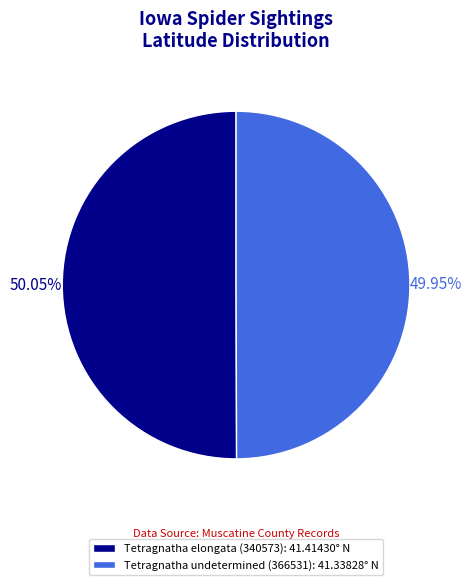

To the nearest percent, what portion does Tetragnatha elongata (340573) represent?

50%